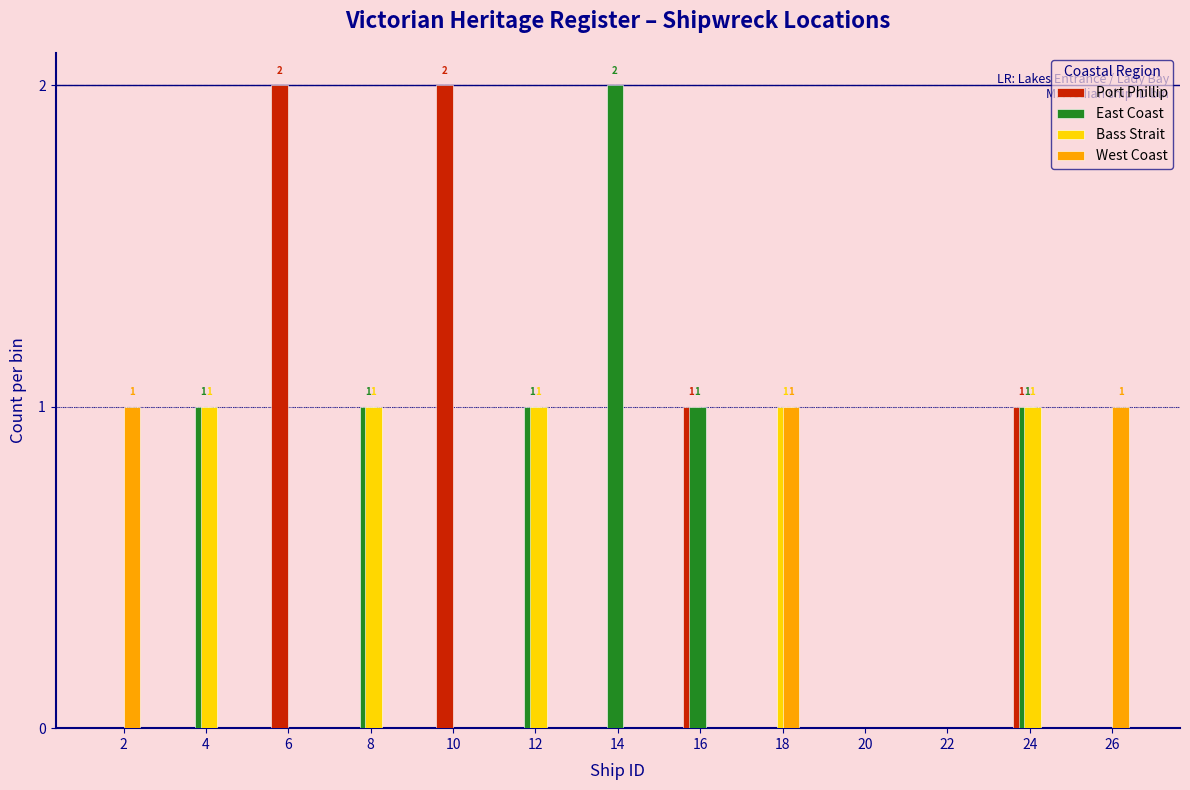

Is it true that East Coast equals 1 at 8?

True